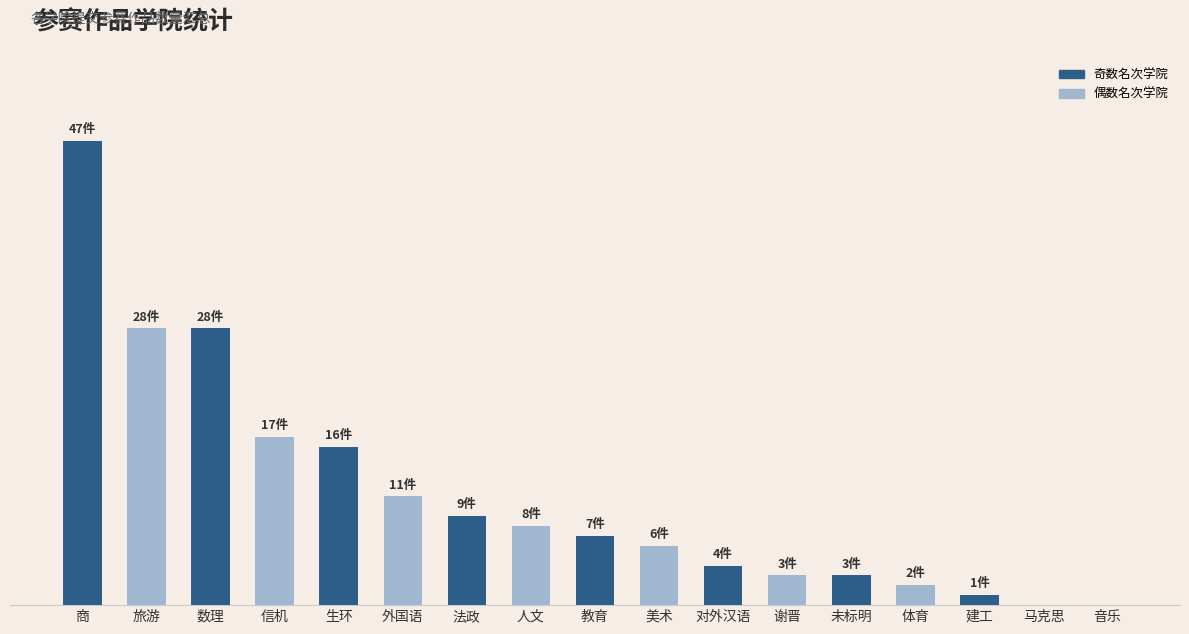

Rank the categories by value from highest to lowest.

商, 旅游, 数理, 信机, 生环, 外国语, 法政, 人文, 教育, 美术, 对外汉语, 谢晋, 未标明, 体育, 建工, 马克思, 音乐